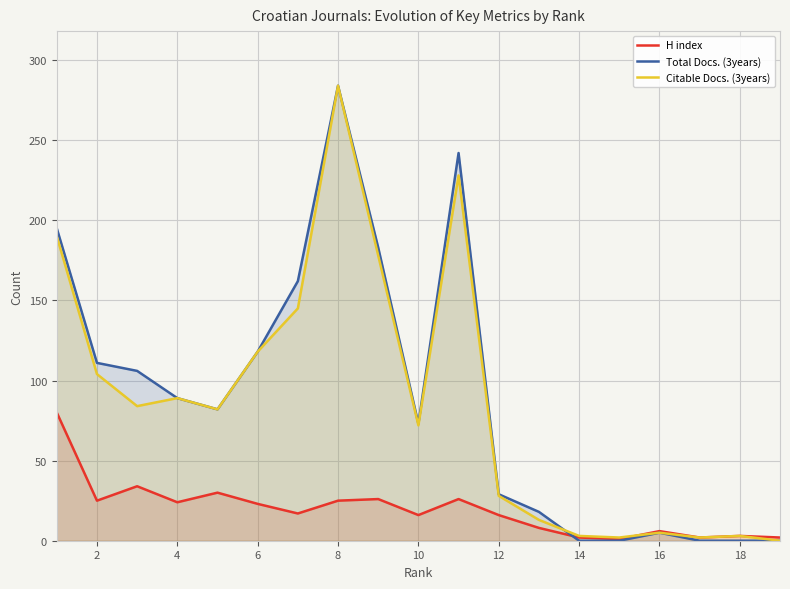

Is it true that Citable Docs. (3years) equals 40 at 12?

False